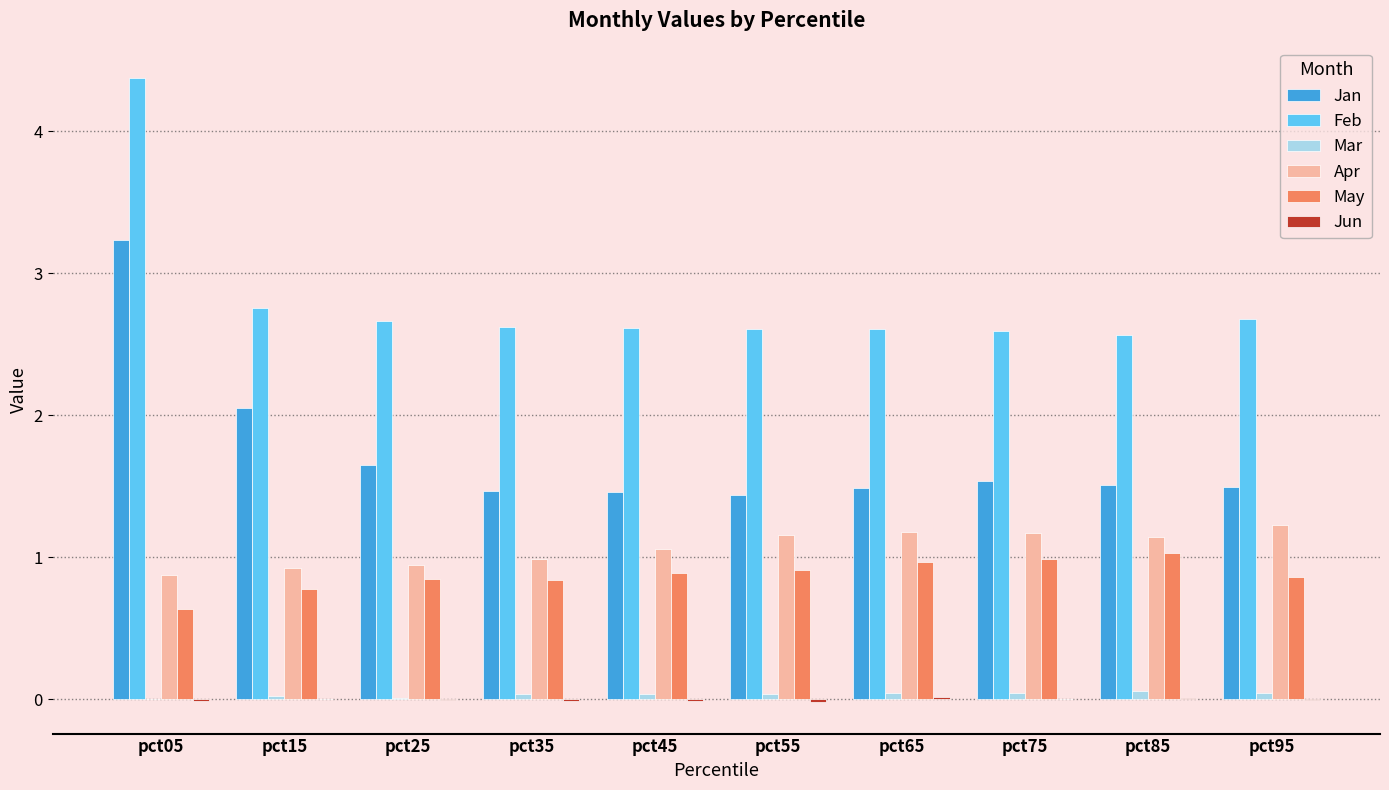

Is the value of Apr at pct05 greater than the value of Mar at pct85?

Yes